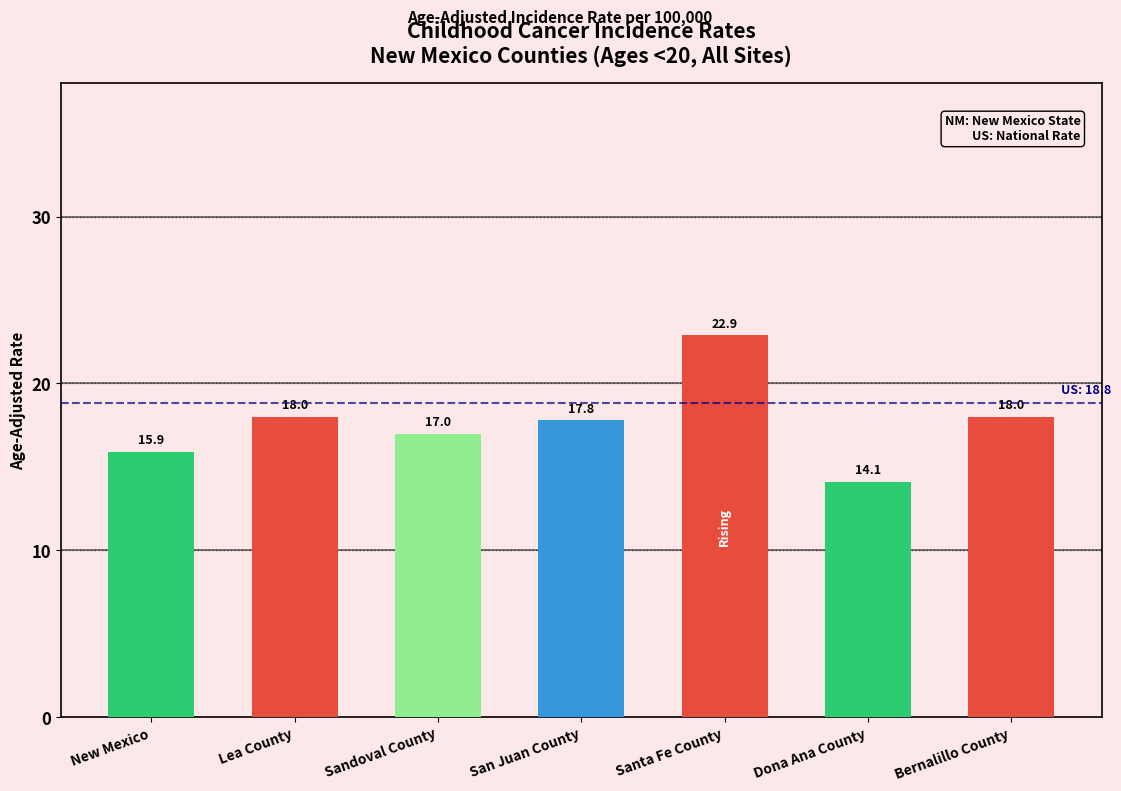

What position from the left is Dona Ana County?

6